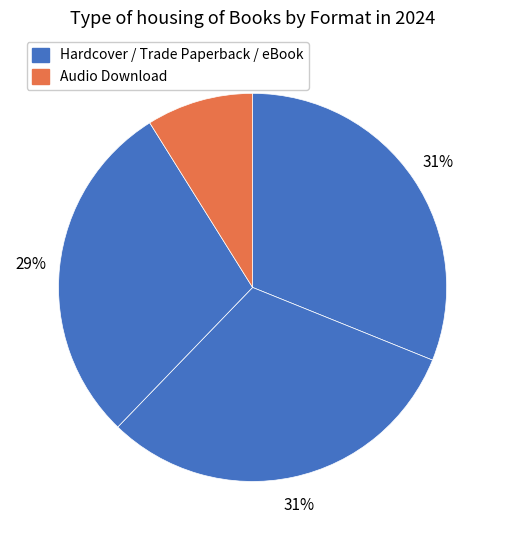

How many segments does this pie chart have?

4